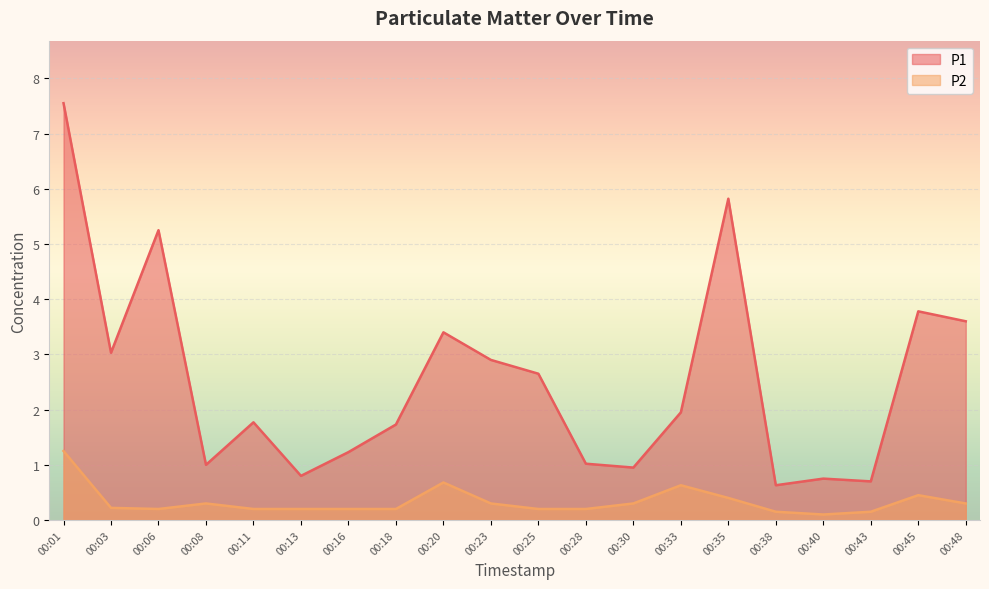

What is the value of the P1 point at the 15th from the left?

5.8